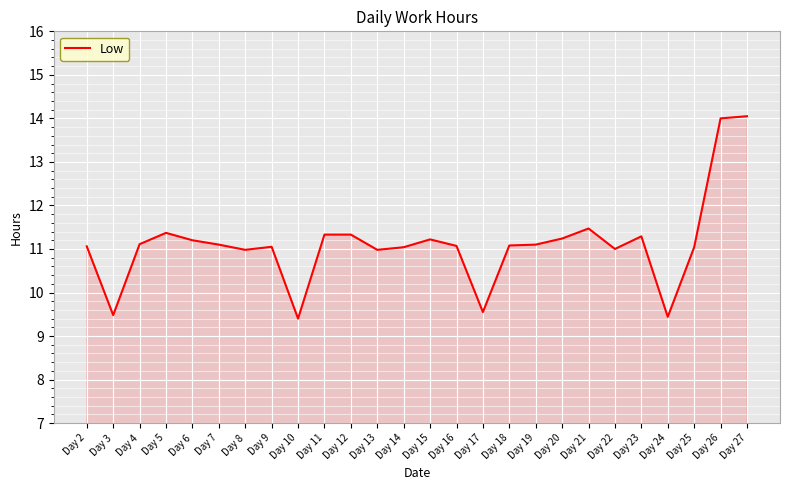

Is it true that the value at Day 15 is 11.2?

True